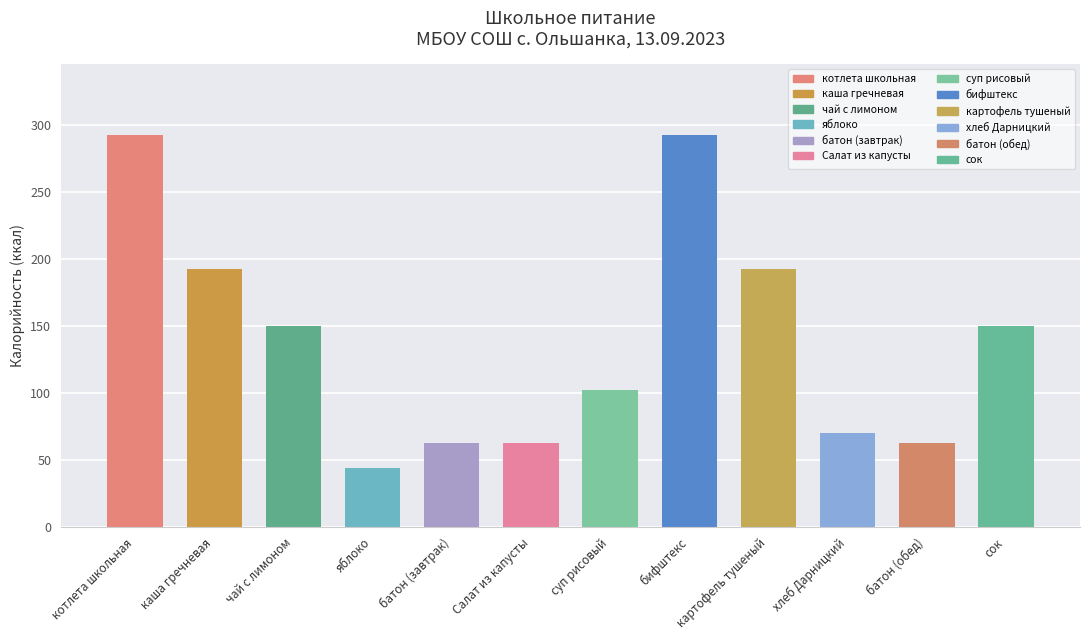

True or false: the data shows 150 at чай с лимоном.

True